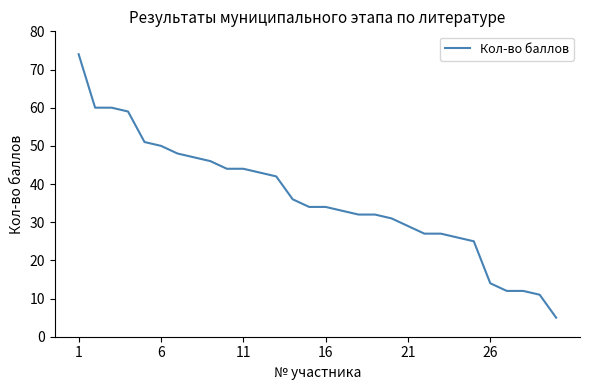

What is the maximum value shown in the chart?

74